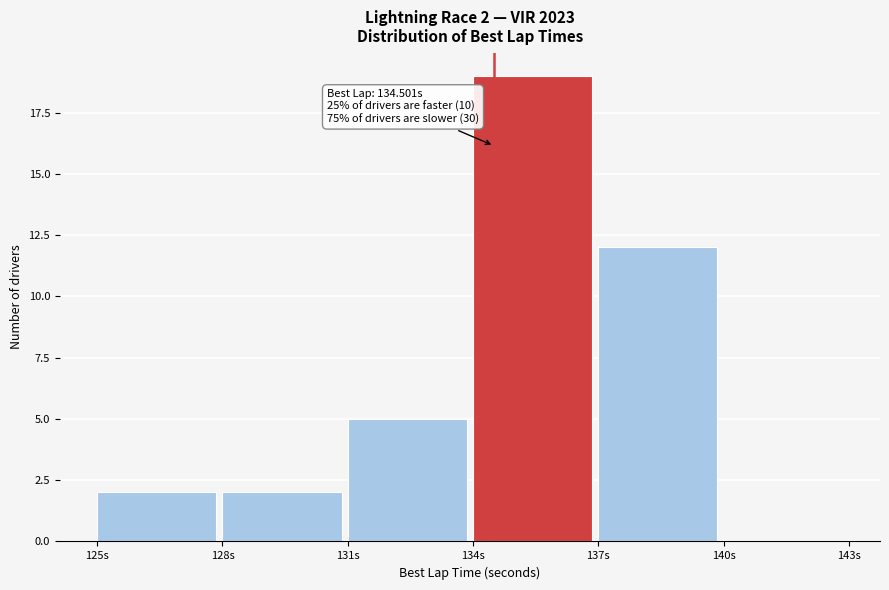

Which range on the x-axis has the tallest bar?

134 to 137